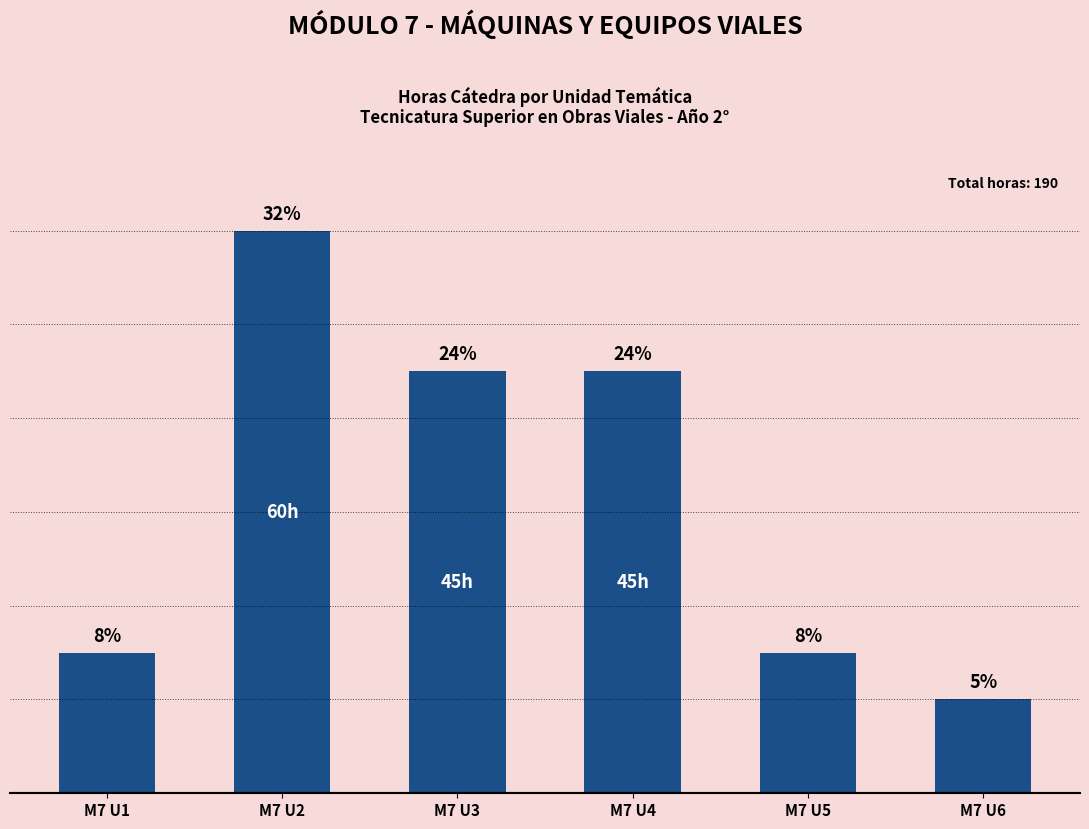

Are the bars horizontal?

No